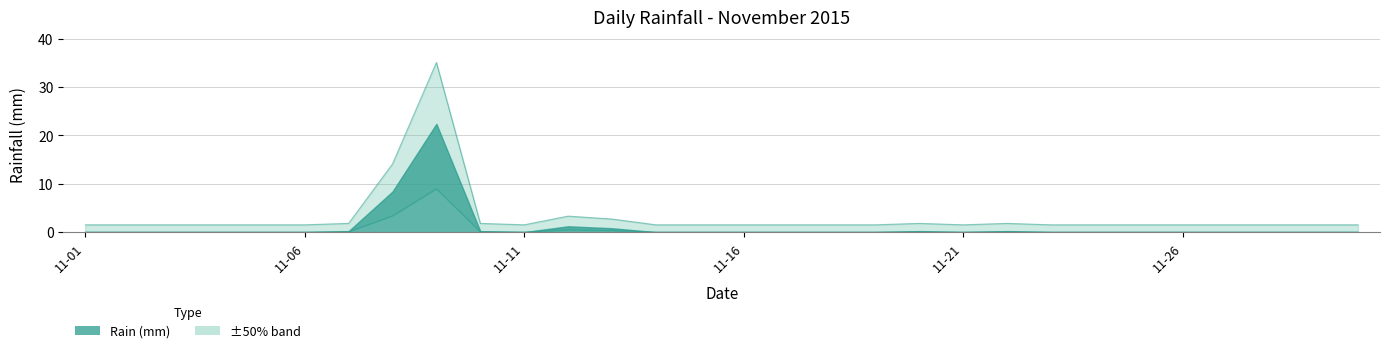

Does the chart display data point markers on the line(s)?

No